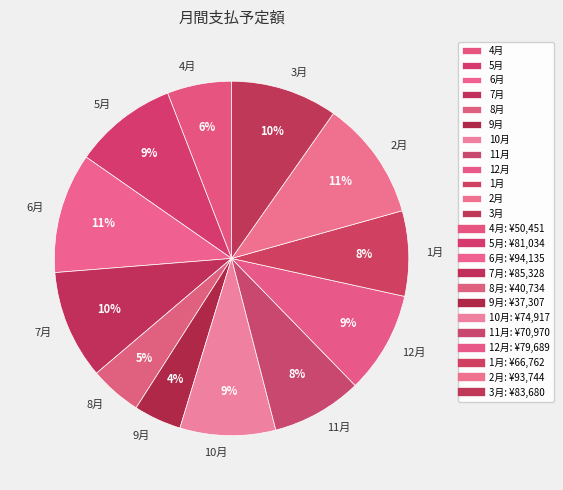

Does 8月 represent more than half of the total?

No